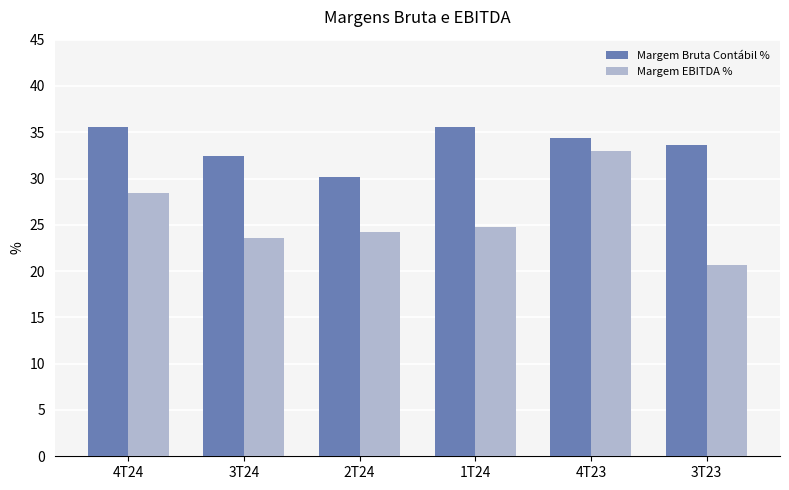

Reading left to right, what are all the values shown in this chart?

Margem Bruta Contábil %: 4T24=35.6	3T24=32.5	2T24=30.2	1T24=35.6	4T23=34.4	3T23=33.6
Margem EBITDA %: 4T24=28.4	3T24=23.6	2T24=24.2	1T24=24.8	4T23=33.0	3T23=20.7